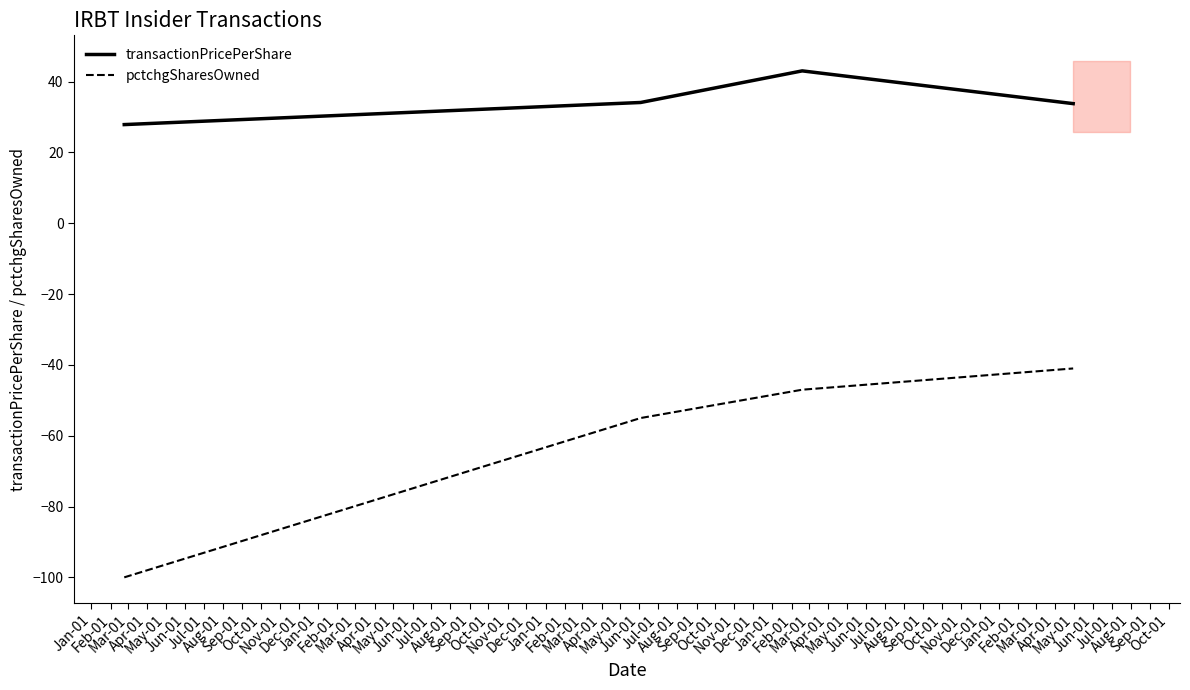

What is the difference between the maximum and minimum values in the transactionPricePerShare series?

15.2